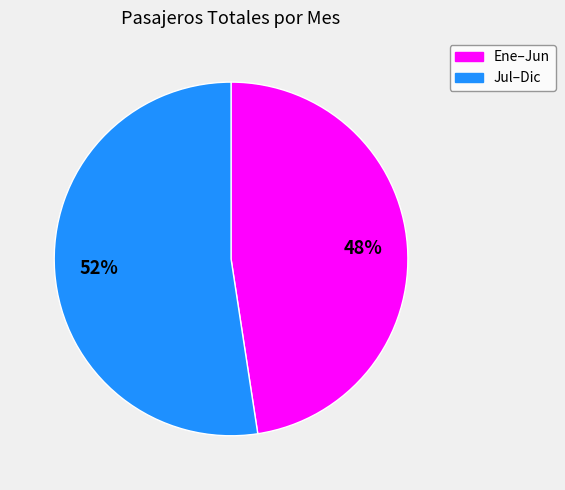

What is the smallest slice in the pie chart?

Ene–Jun